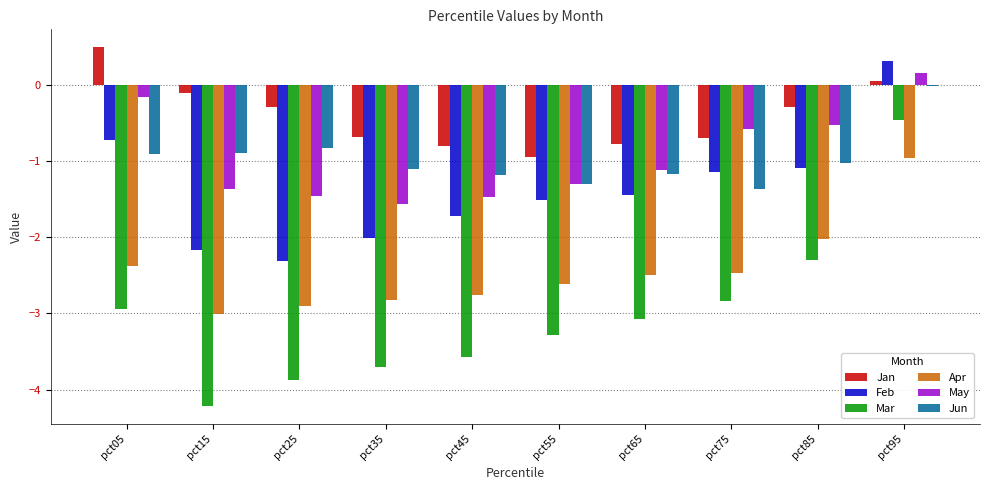

What is the spread (max minus min) of values at pct05?

3.4